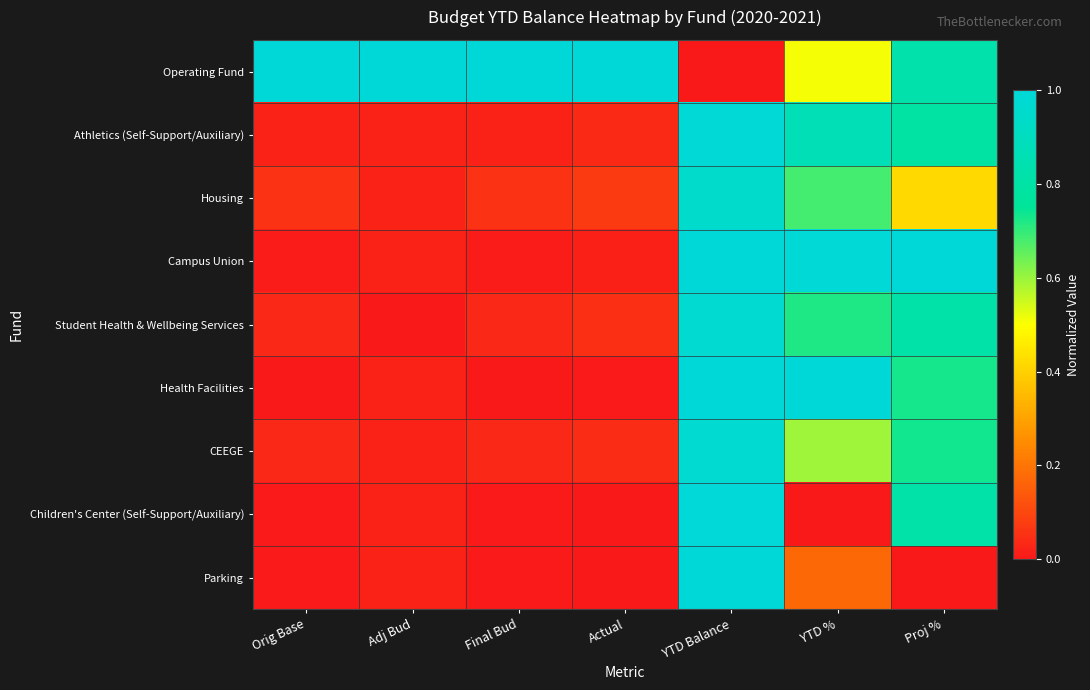

Reading right to left, what are all the values shown in this chart?

Operating Fund: Proj %=0.8	YTD %=0.5	YTD Balance=0.0	Actual=1.0	Final Bud=1.0	Adj Bud=1.0	Orig Base=1.0
Athletics (Self-Support/Auxiliary): Proj %=0.8	YTD %=0.9	YTD Balance=1.0	Actual=0.0	Final Bud=0.0	Adj Bud=0.0	Orig Base=0.0
Housing: Proj %=0.4	YTD %=0.7	YTD Balance=1.0	Actual=0.1	Final Bud=0.1	Adj Bud=0.0	Orig Base=0.1
Campus Union: Proj %=1.0	YTD %=1.0	YTD Balance=1.0	Actual=0.0	Final Bud=0.0	Adj Bud=0.0	Orig Base=0.0
Student Health & Wellbeing Services: Proj %=0.8	YTD %=0.7	YTD Balance=1.0	Actual=0.0	Final Bud=0.0	Adj Bud=0.0	Orig Base=0.0
Health Facilities: Proj %=0.7	YTD %=1.0	YTD Balance=1.0	Actual=0.0	Final Bud=0.0	Adj Bud=0.0	Orig Base=0.0
CEEGE: Proj %=0.7	YTD %=0.6	YTD Balance=1.0	Actual=0.0	Final Bud=0.0	Adj Bud=0.0	Orig Base=0.0
Children's Center (Self-Support/Auxiliary): Proj %=0.8	YTD %=0.0	YTD Balance=1.0	Actual=0.0	Final Bud=0.0	Adj Bud=0.0	Orig Base=0.0
Parking: Proj %=0.0	YTD %=0.2	YTD Balance=1.0	Actual=0.0	Final Bud=0.0	Adj Bud=0.0	Orig Base=0.0